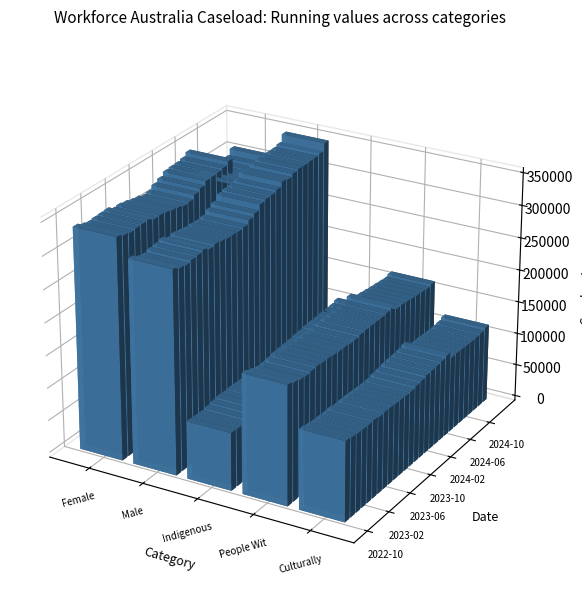

How many values in the Male series are below 313665?

14